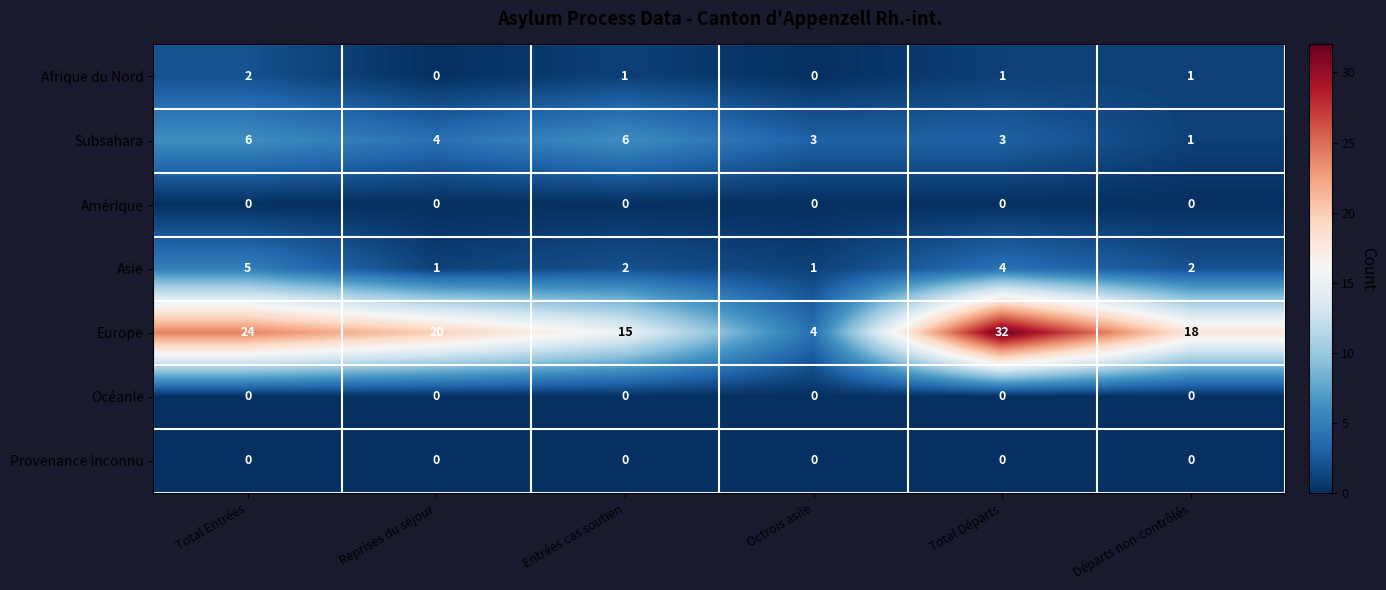

What is the total value across all series at Total Départs?

40